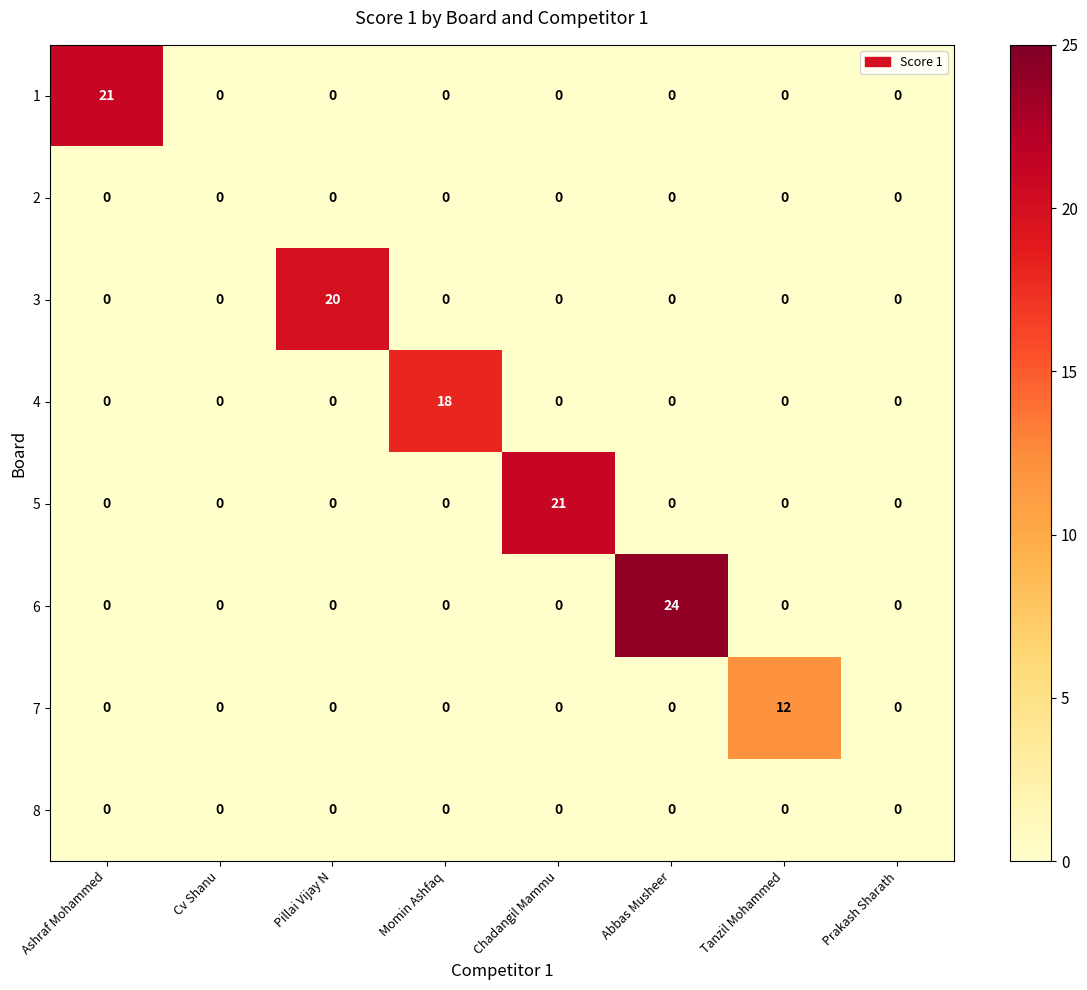

What is the greatest value displayed?

24